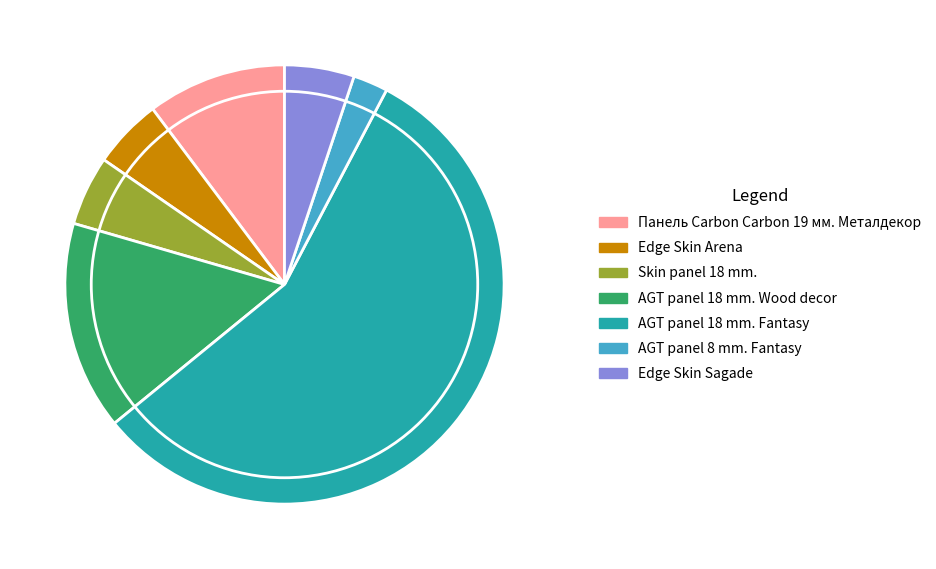

Do Edge Skin Sagade and Панель Carbon Carbon 19 мм. Металдекор together represent more than half of the pie?

No